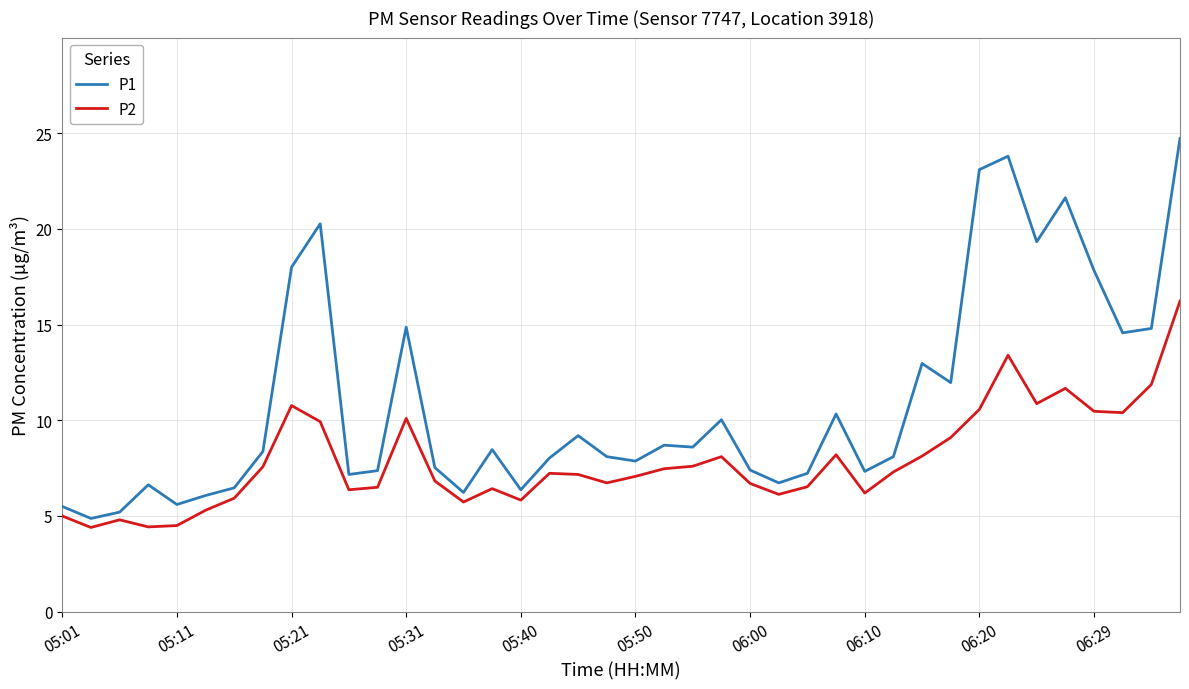

Which series has the largest range (max minus min)?

P1